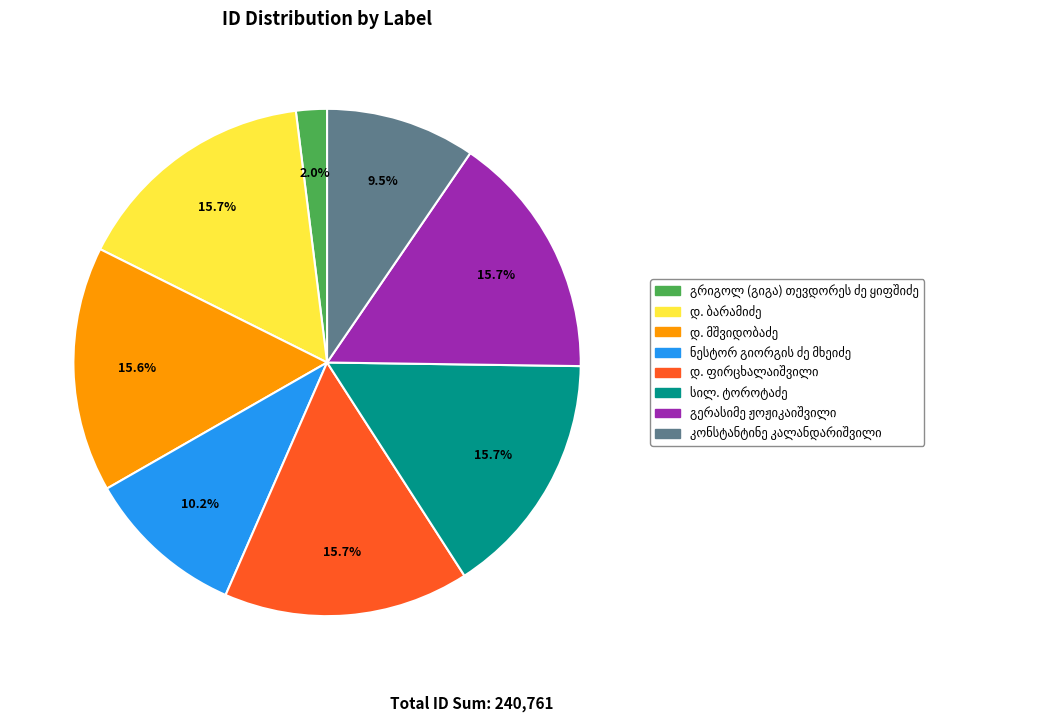

Is there any slice that represents more than half of the pie?

No